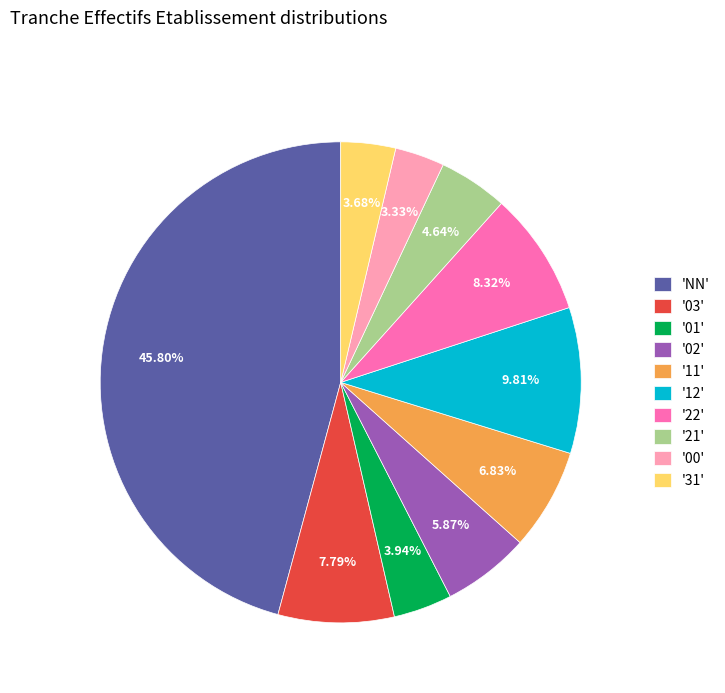

Approximately how many times larger is the value at '12' compared to '21'?

2.1